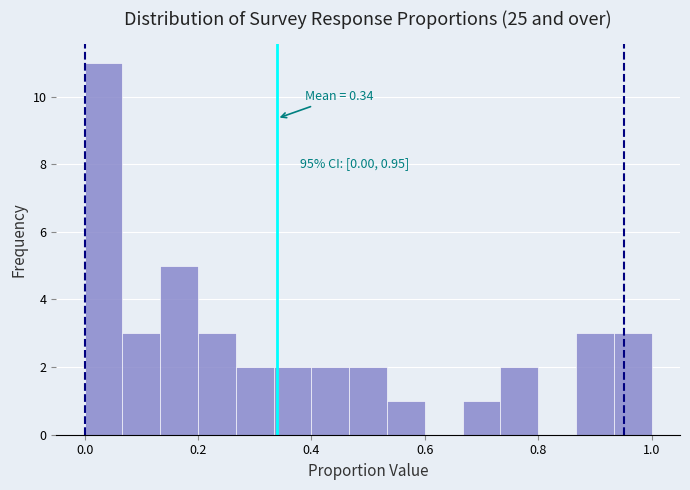

Around what value on the x-axis is the tallest bar? Give the approximate position of its centre, as read against the axis.

0.04